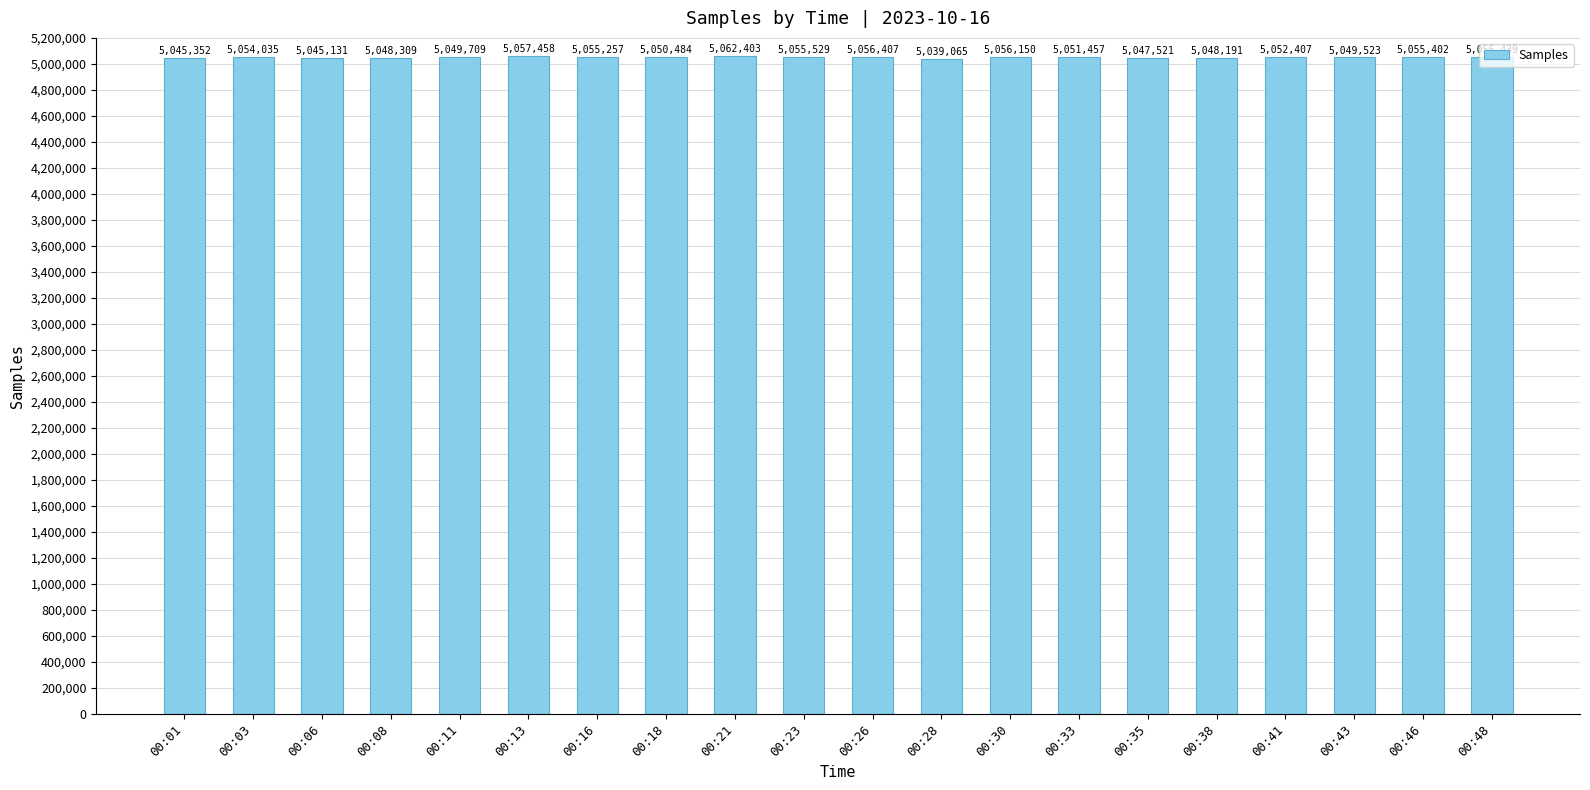

Approximately how many times larger is the value at 00:03 compared to 00:30?

1.0